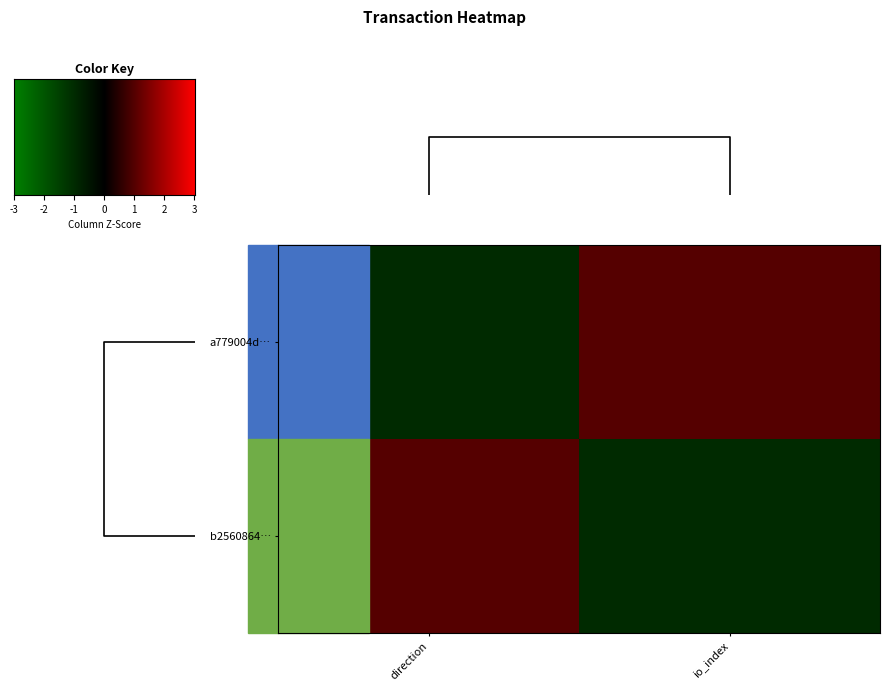

Which series has the largest total across all categories?

a779004d…